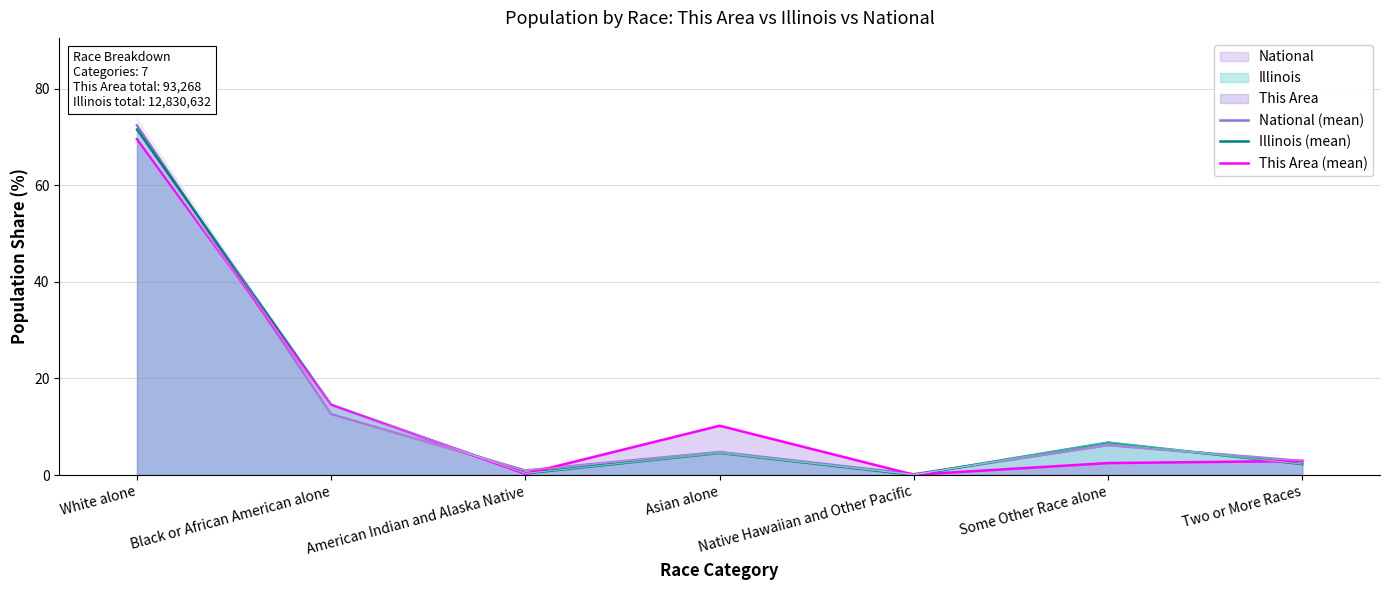

What is the label of the 1st point from the right?

Two or More Races